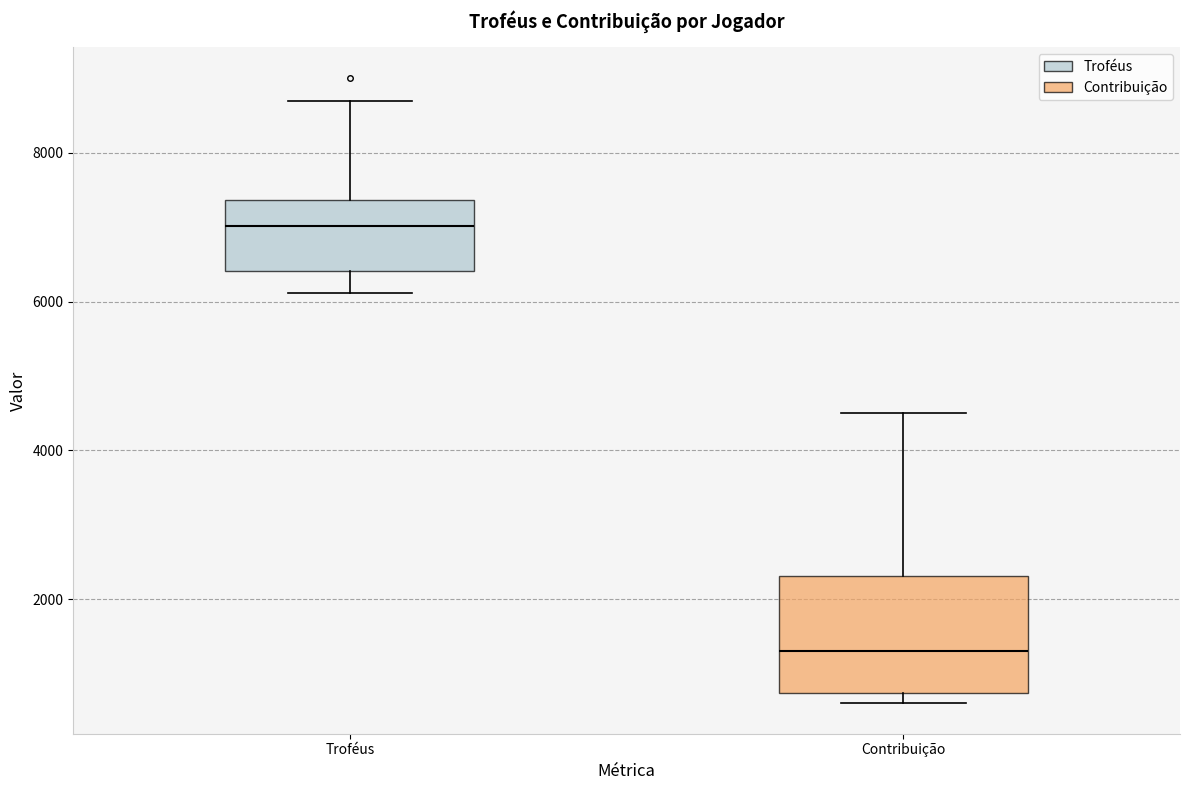

Reading left to right, read every box against the y-axis: the position of its median line, the range the box covers, and the ends of its whiskers. The values are not printed on the chart, so give them approximately, as read against the axis.

Troféus: median 7000, box 6400 to 7400, whiskers 6200 to 8600
Contribuição: median 1200, box 800 to 2400, whiskers 600 to 4600